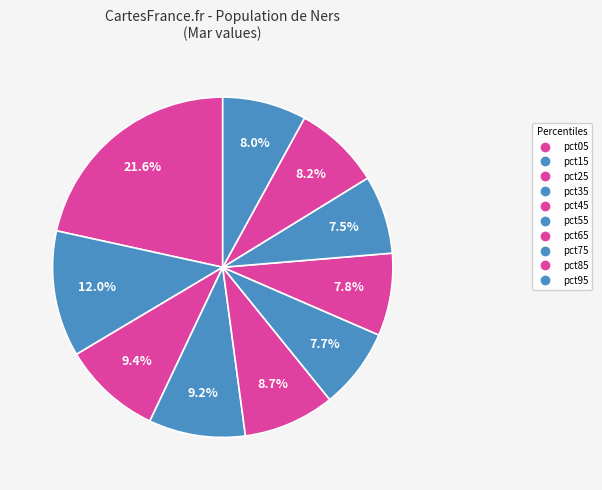

Which slice is the smallest?

pct75